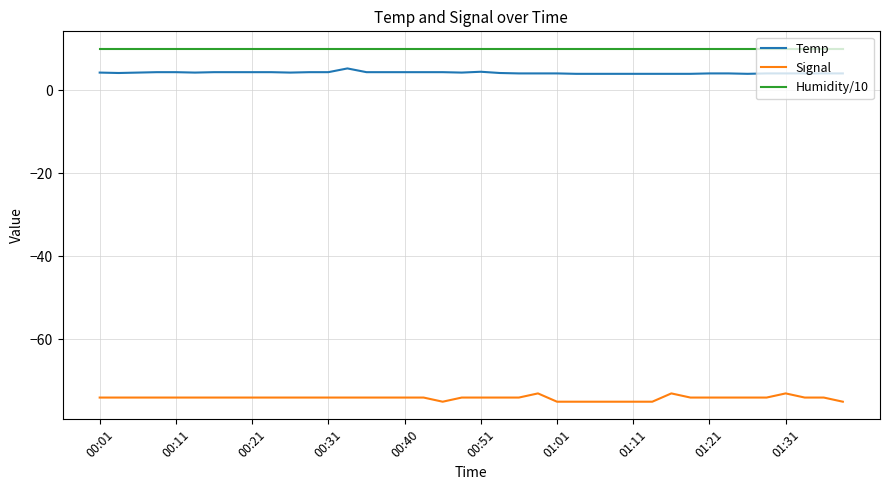

Which series has the largest total across all categories?

Humidity/10